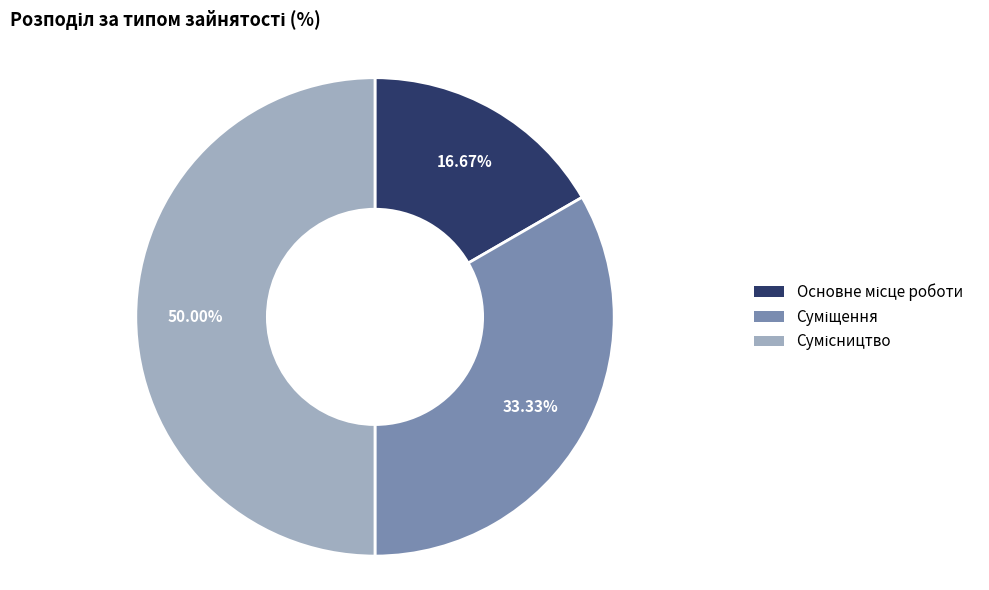

Is the sum of Сумісництво and Суміщення greater than half?

Yes